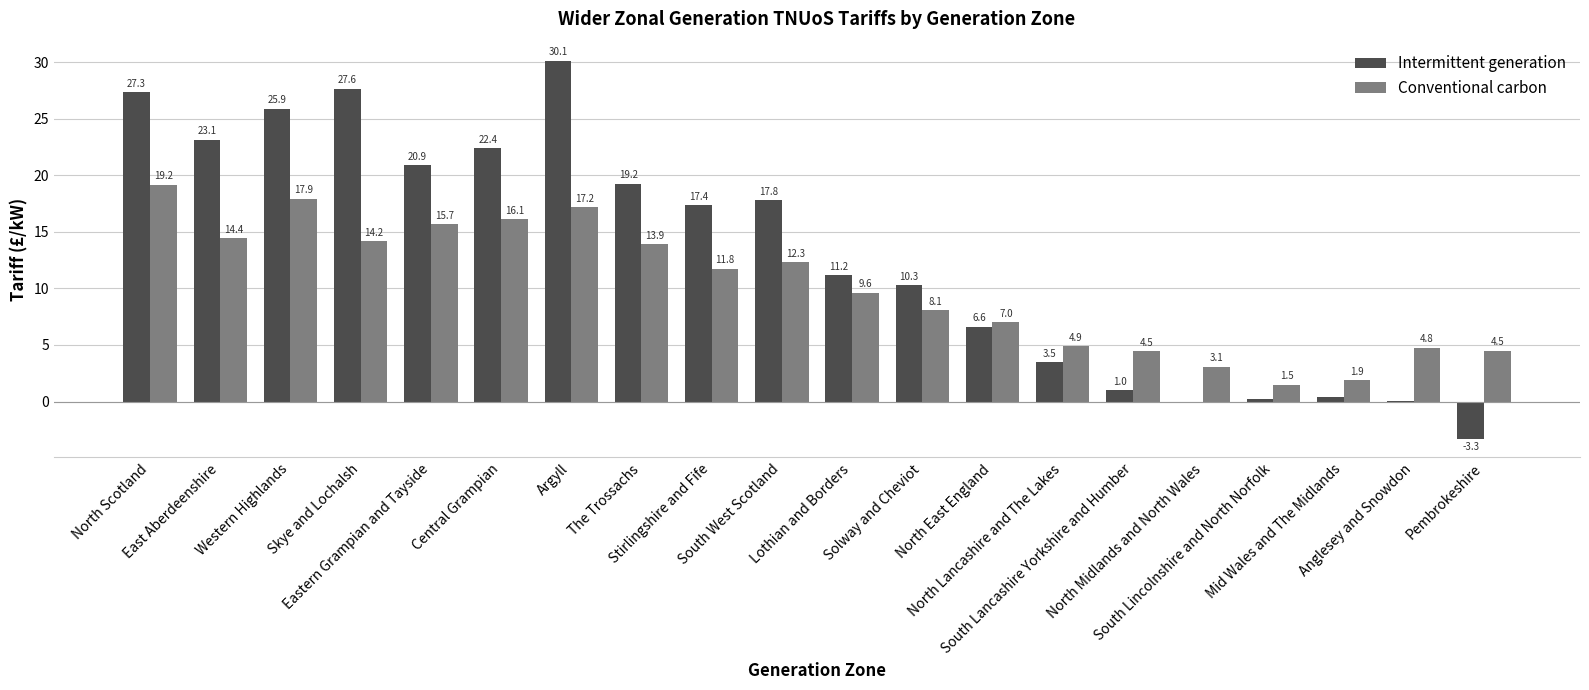

What is the greatest value displayed?

30.1